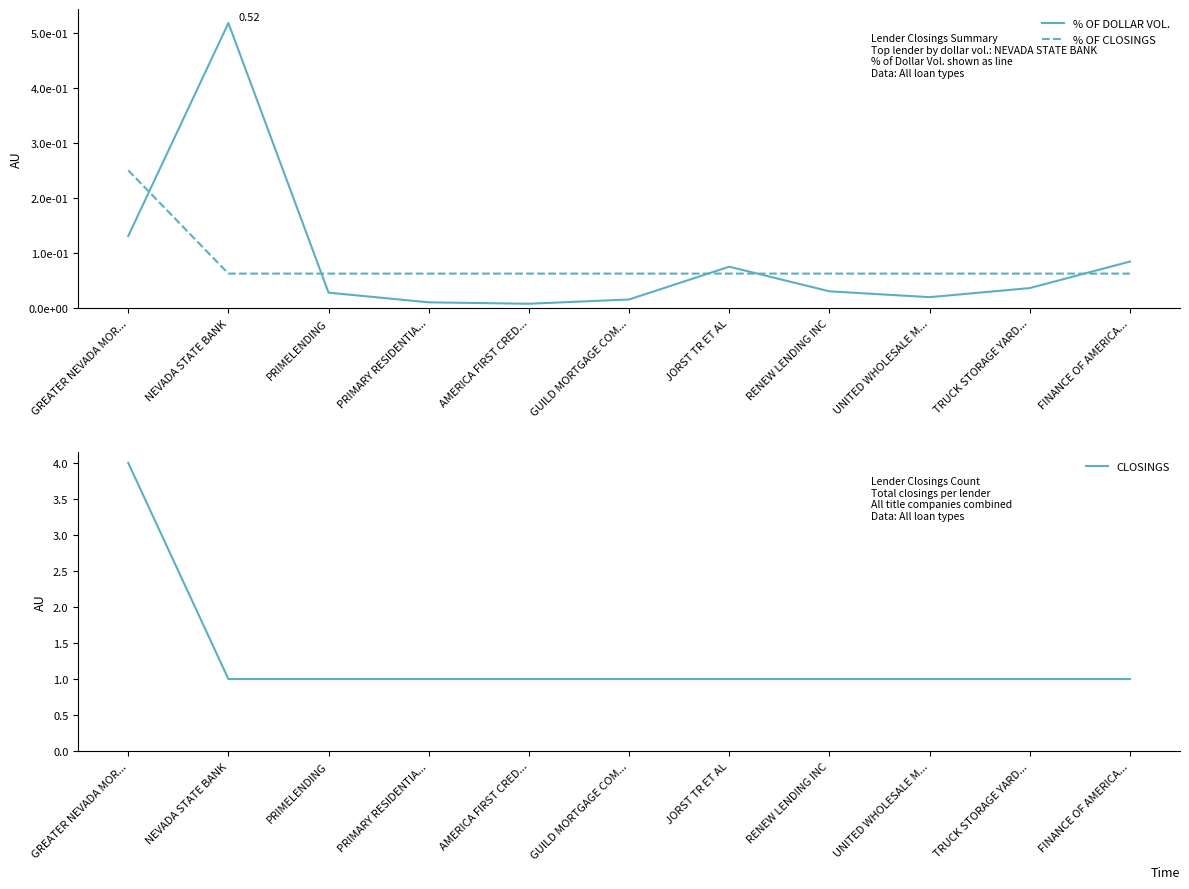

At how many categories does at least one series exceed 2?

1